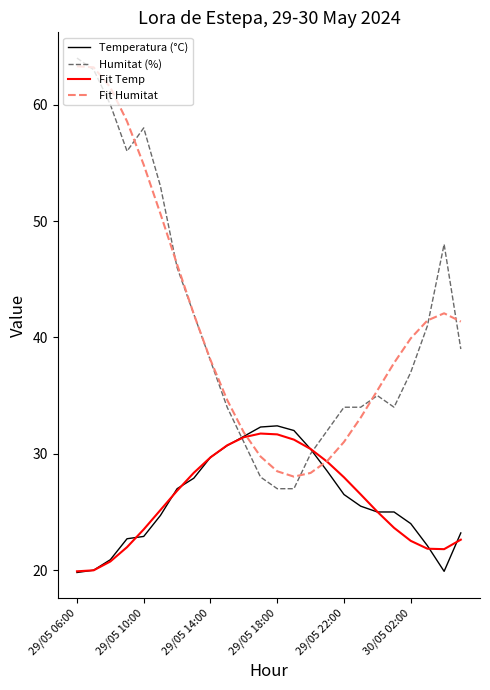

What is the maximum value for Humitat (%)?

64.0